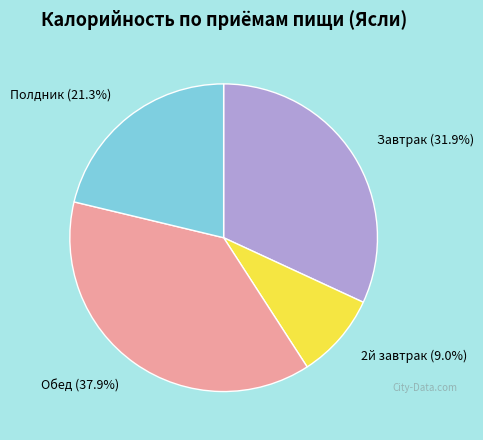

True or false: Полдник accounts for 21% of the total.

True